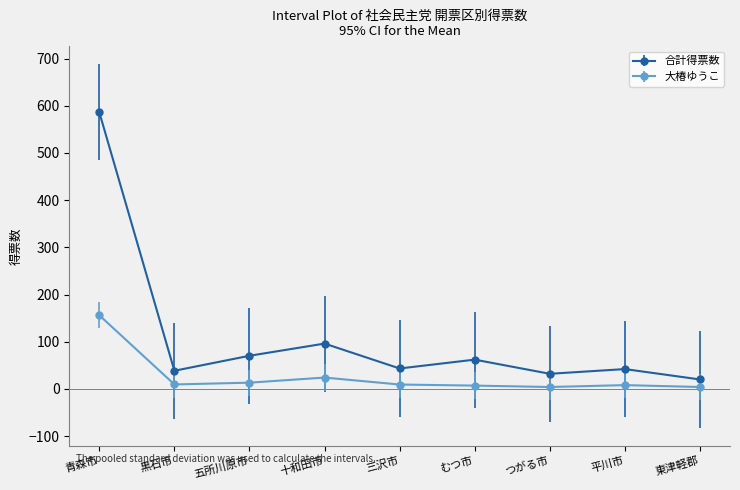

Rank the series by their maximum value, from highest to lowest.

合計得票数, 大椿ゆうこ